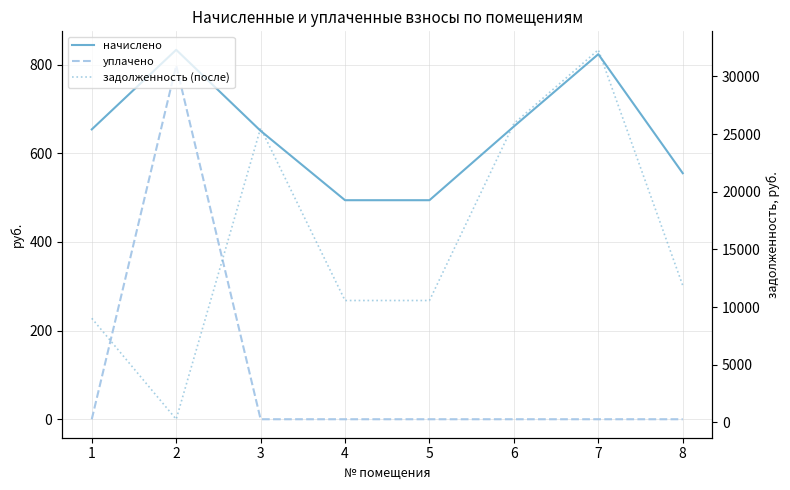

True or false: уплачено and начислено intersect in this chart.

False